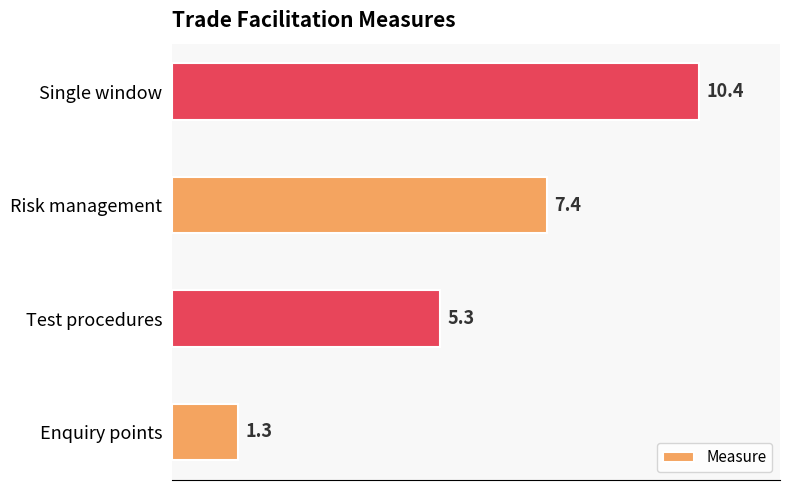

Are the bars horizontal?

Yes